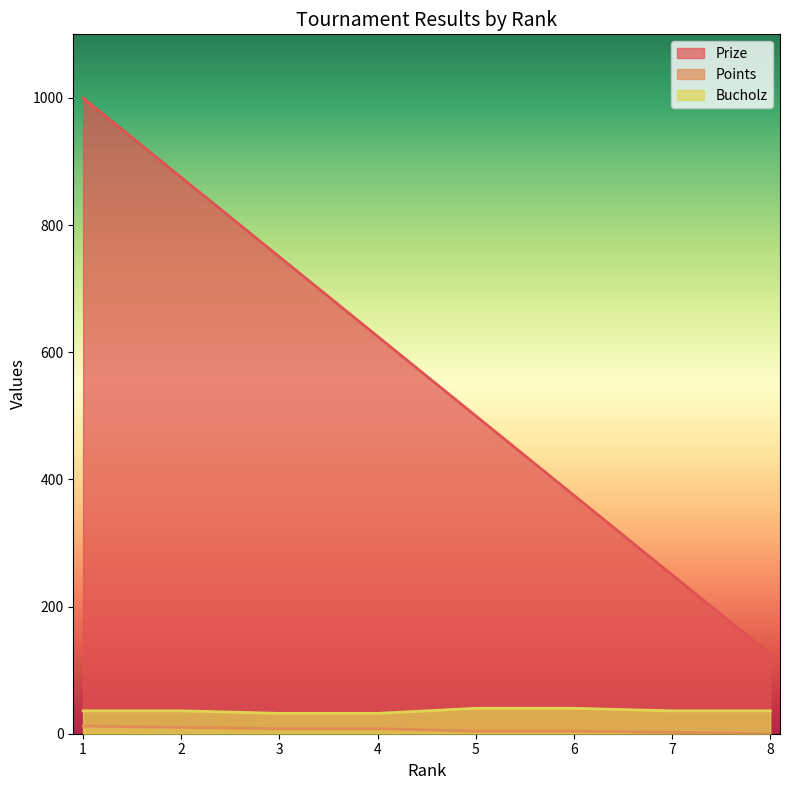

What is the average value of the Prize series?

562